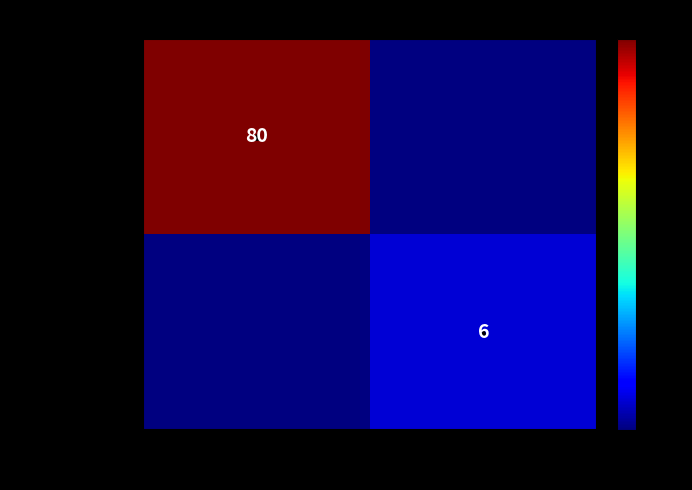

At how many categories does at least one series exceed 27?

1